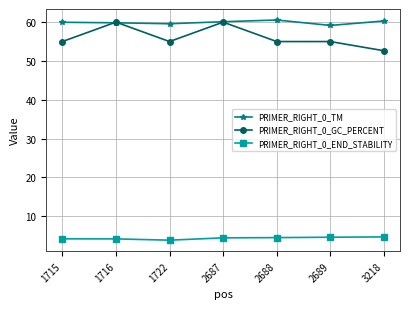

True or false: PRIMER_RIGHT_0_GC_PERCENT and PRIMER_RIGHT_0_END_STABILITY intersect in this chart.

False